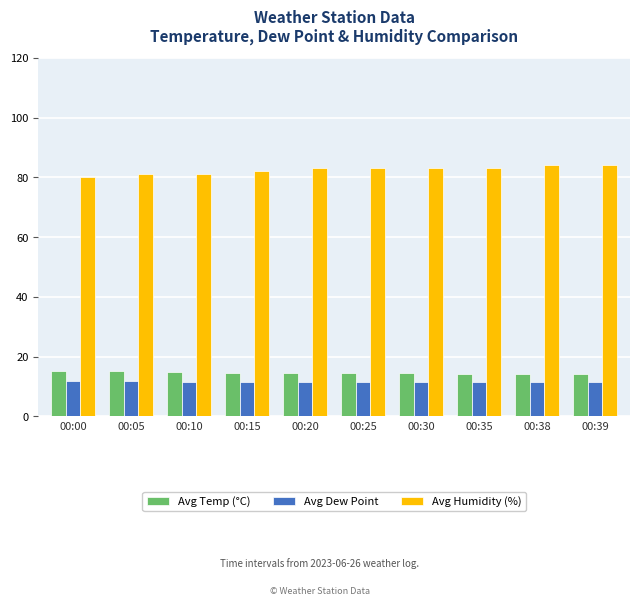

How many distinct data groups are displayed?

3